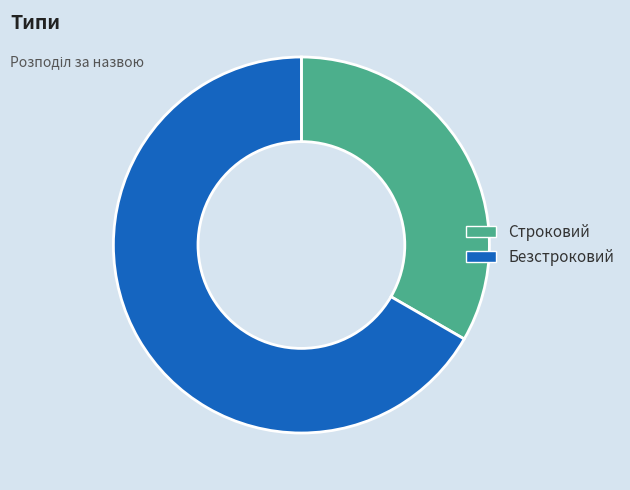

Which category has the smallest portion of the pie?

Строковий